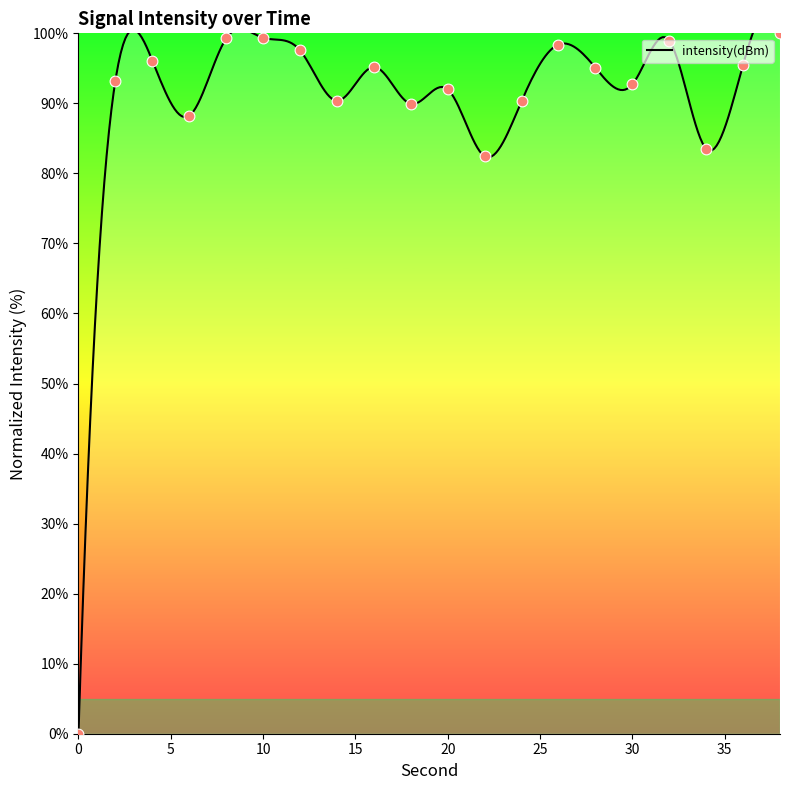

What is the ratio of the value at 12 to the value at 38?

1.0